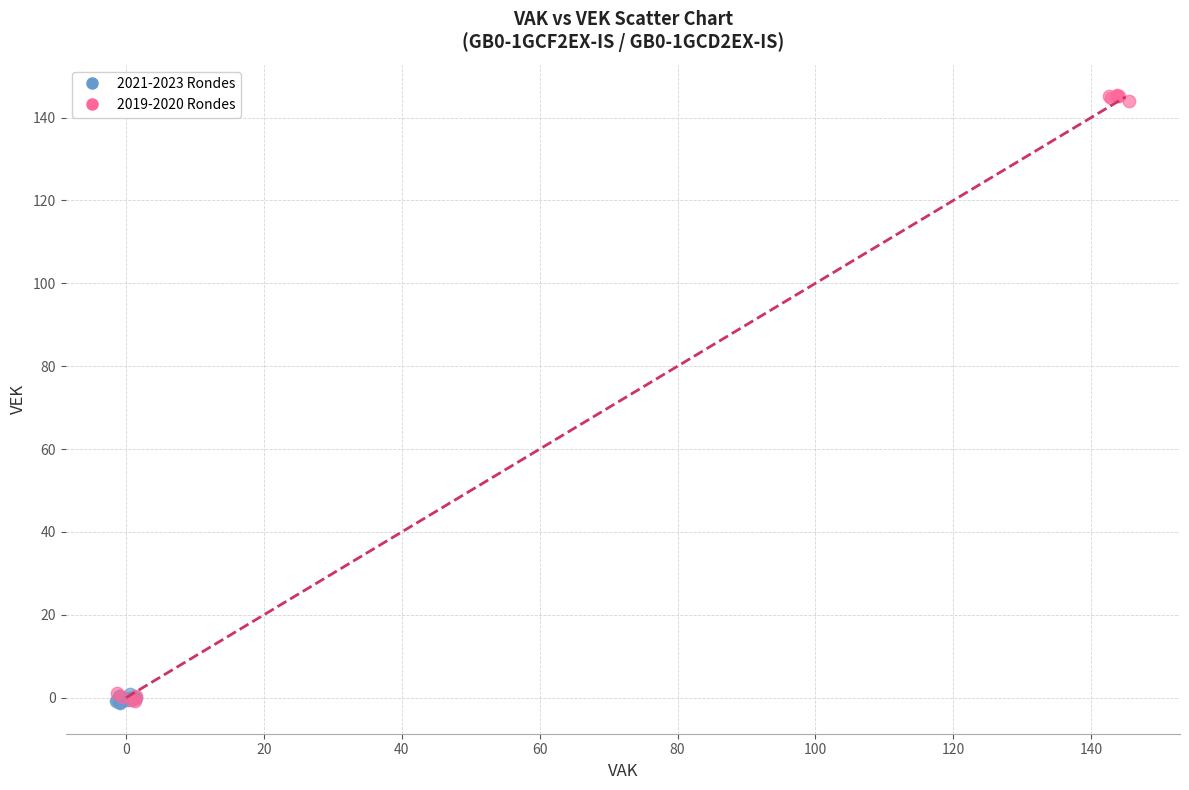

Which series contains the highest Y value?

2019-2020 Rondes